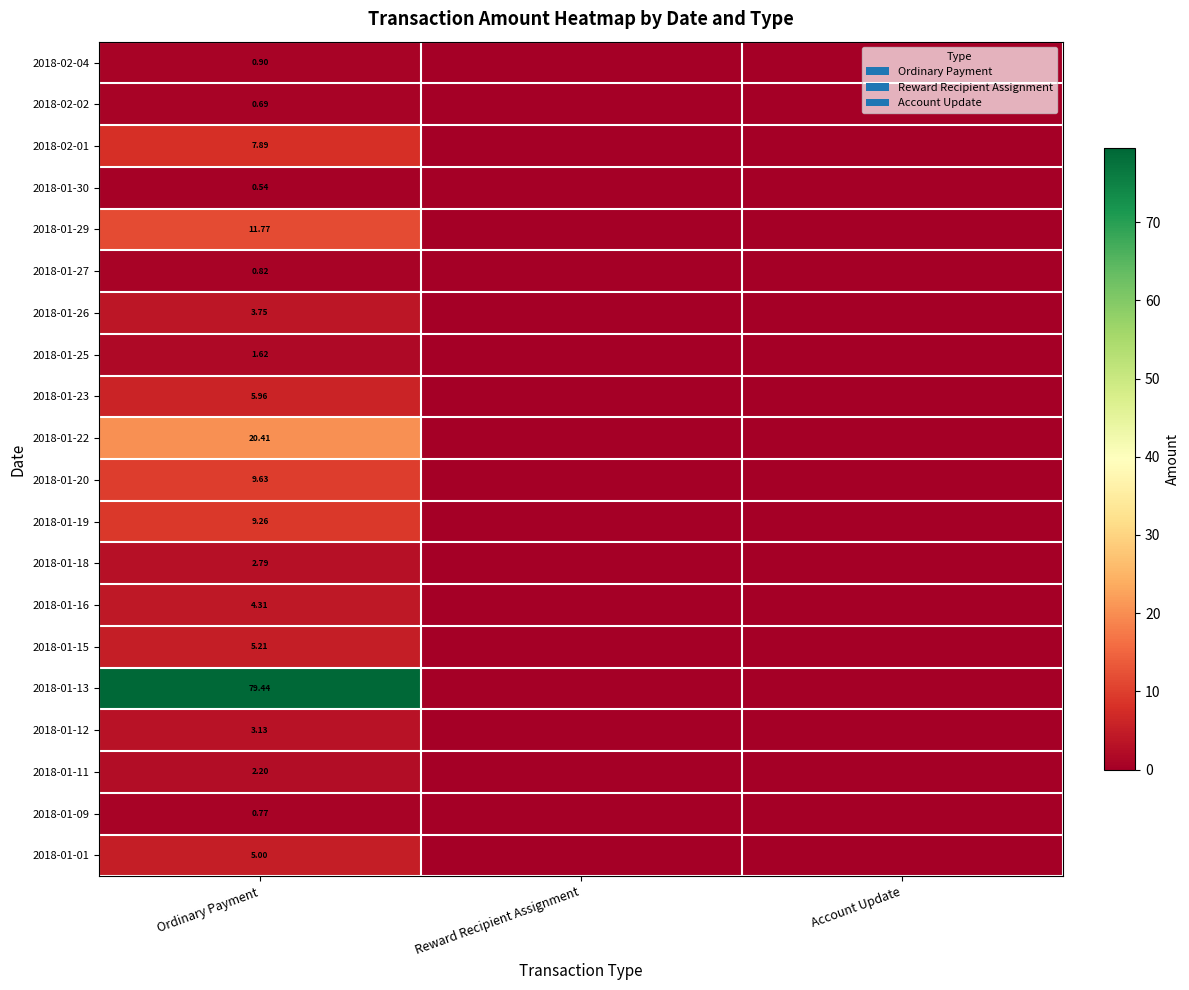

At which category is the sum across all series the highest?

Ordinary Payment